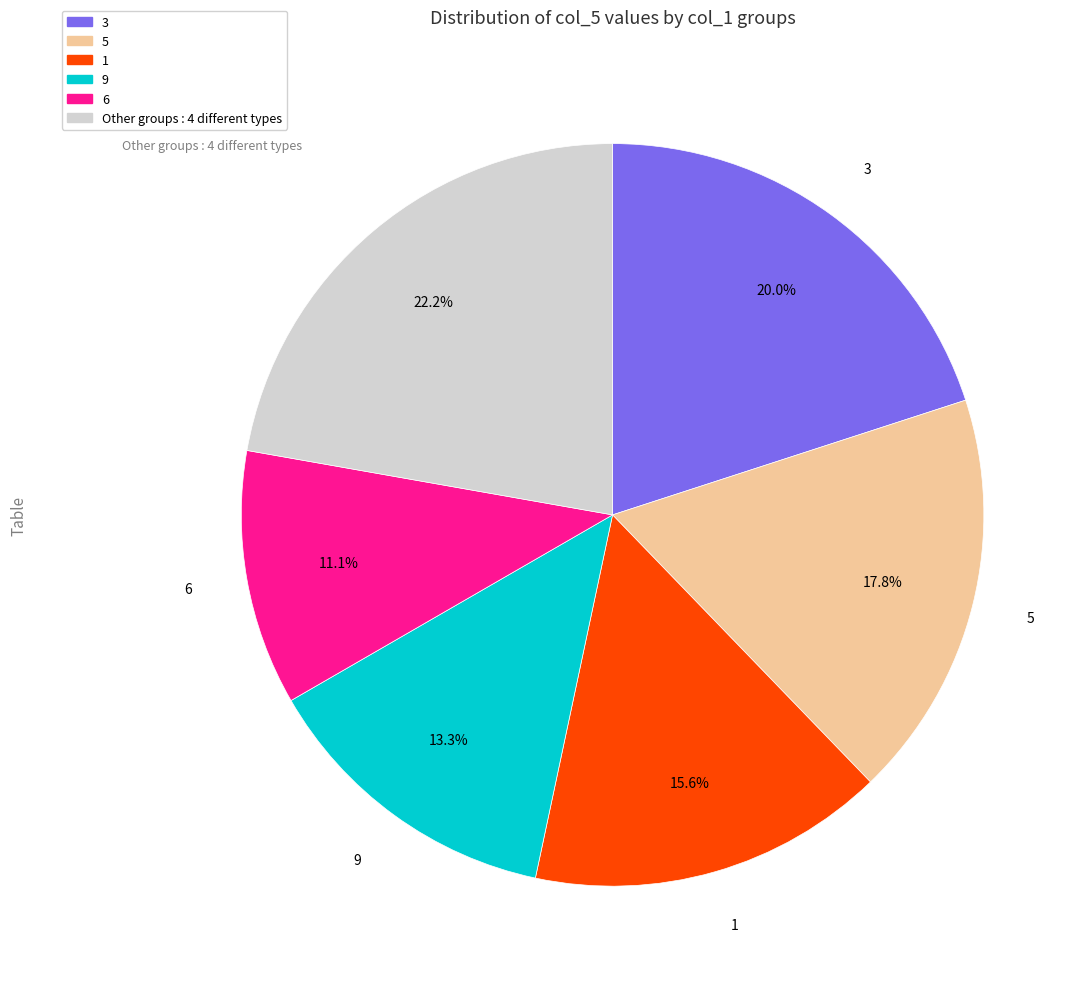

Is there a majority slice in this chart?

No